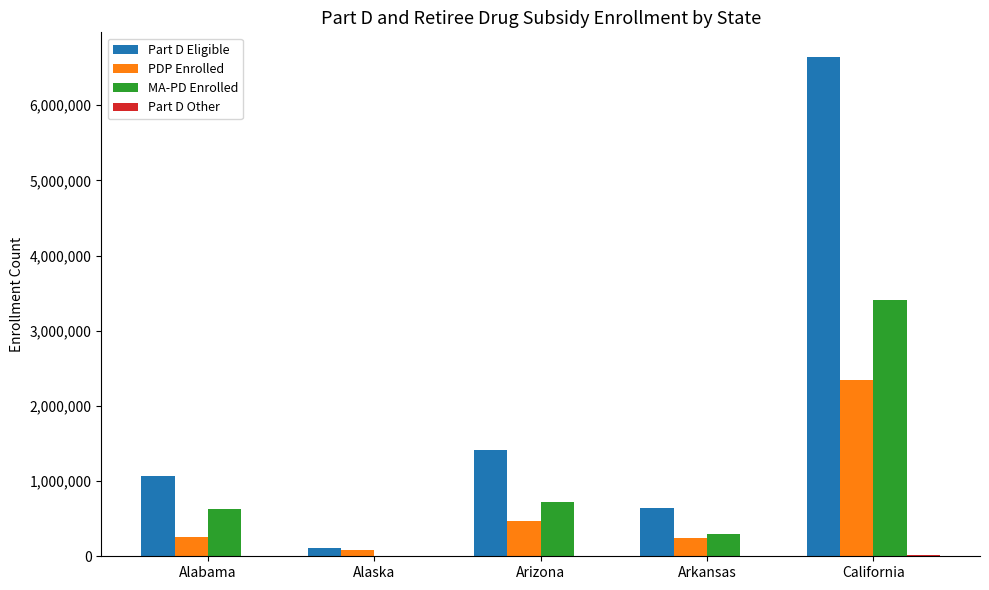

What value does the PDP Enrolled series have at Alaska, to the nearest 100?

78600